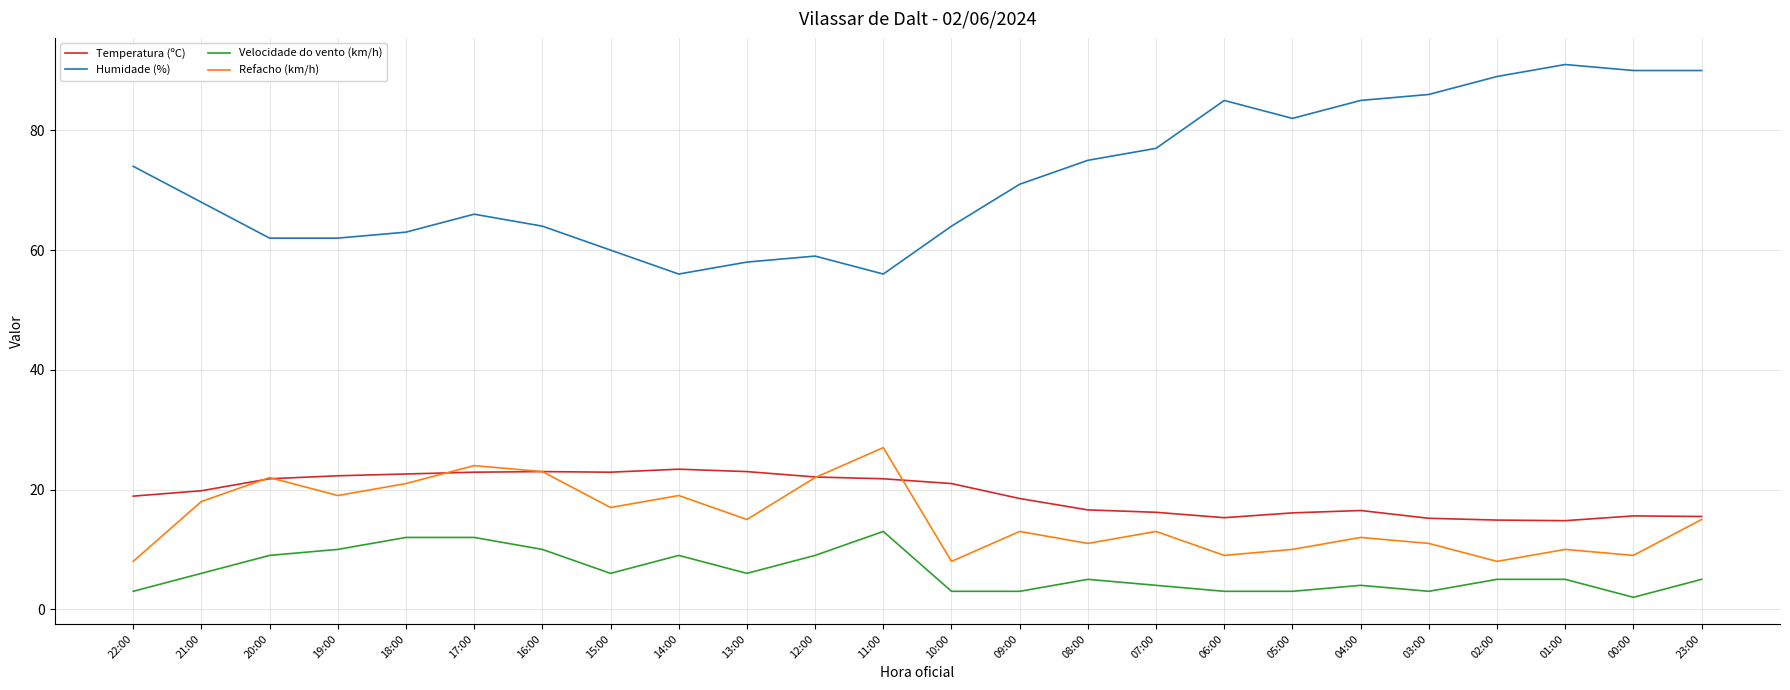

Is it true that Temperatura (ºC) equals 14.9 at 02:00?

True